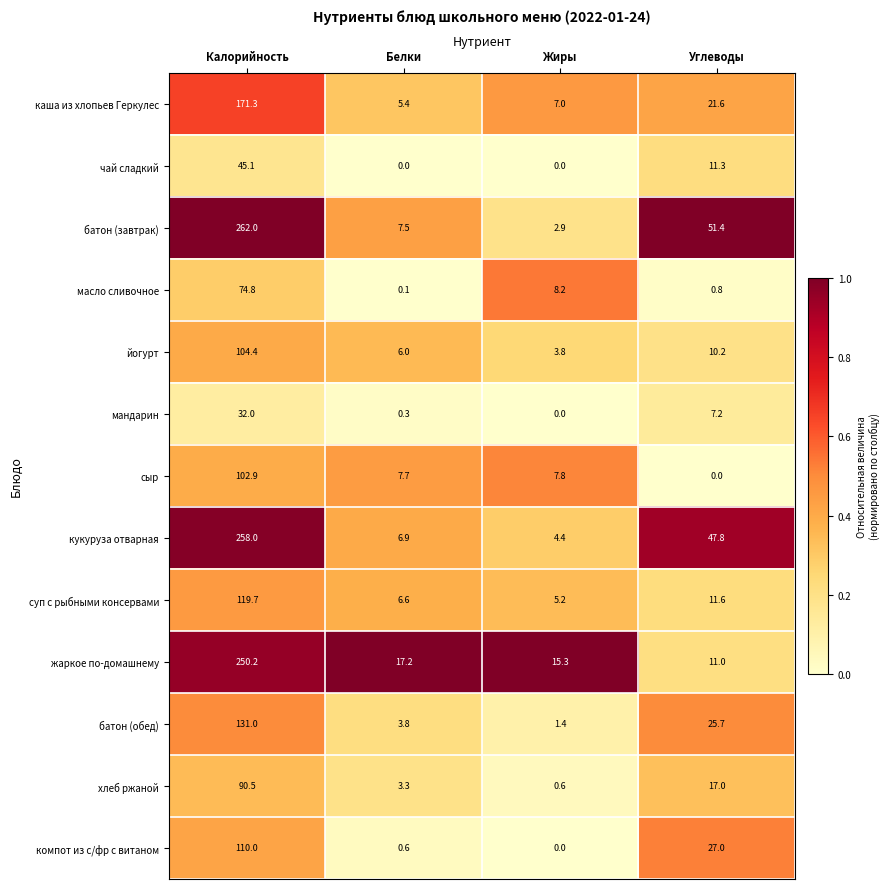

What is the sum of the каша из хлопьев Геркулес values at Жиры and Белки?

12.4